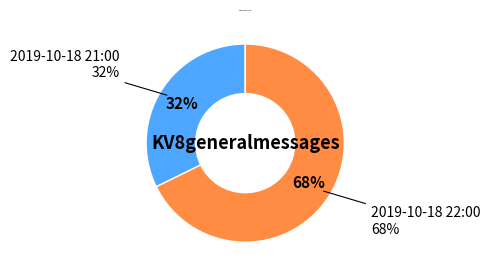

True or false: 2019-10-18 21:00 accounts for 32% of the total.

True